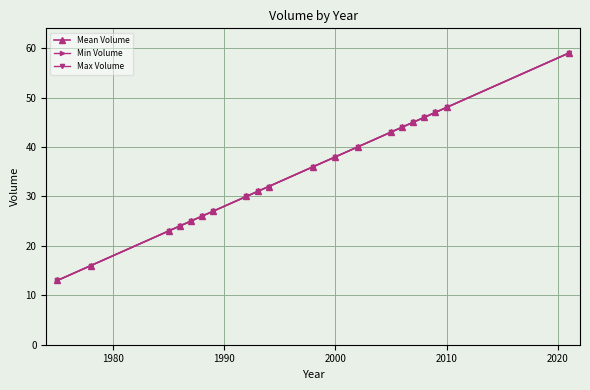

How many lines are shown in the chart?

3